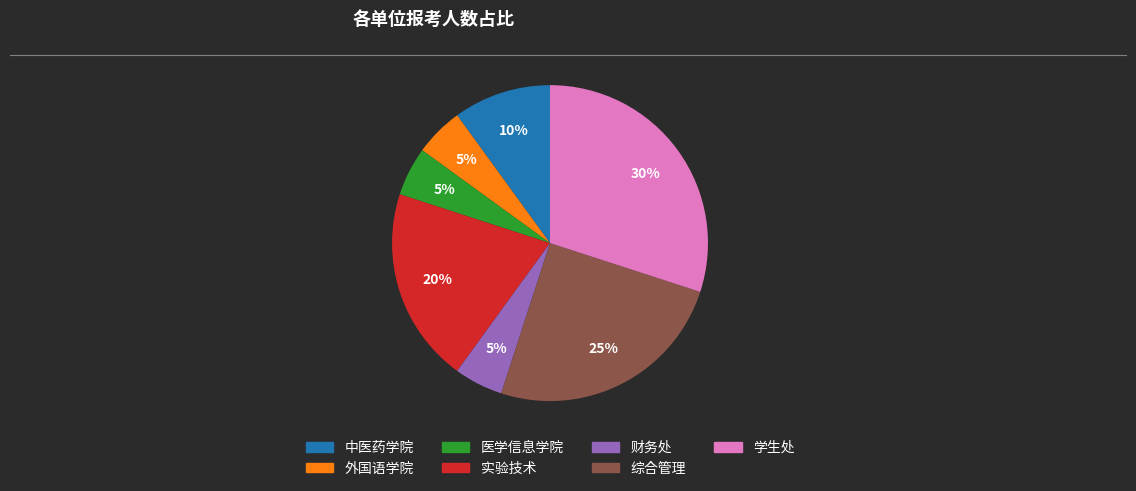

What percentage is the 实验技术 slice, to the nearest percent?

20%